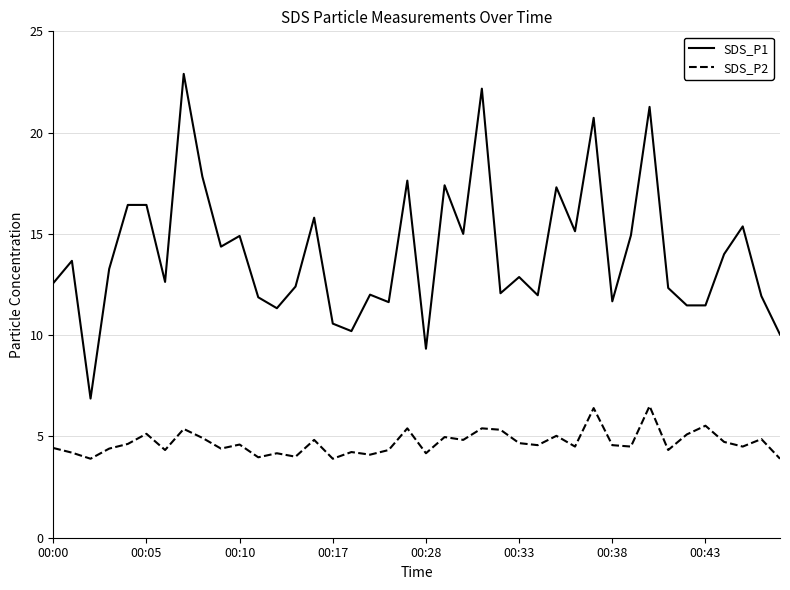

Rank the series by their average value, from highest to lowest.

SDS_P1, SDS_P2